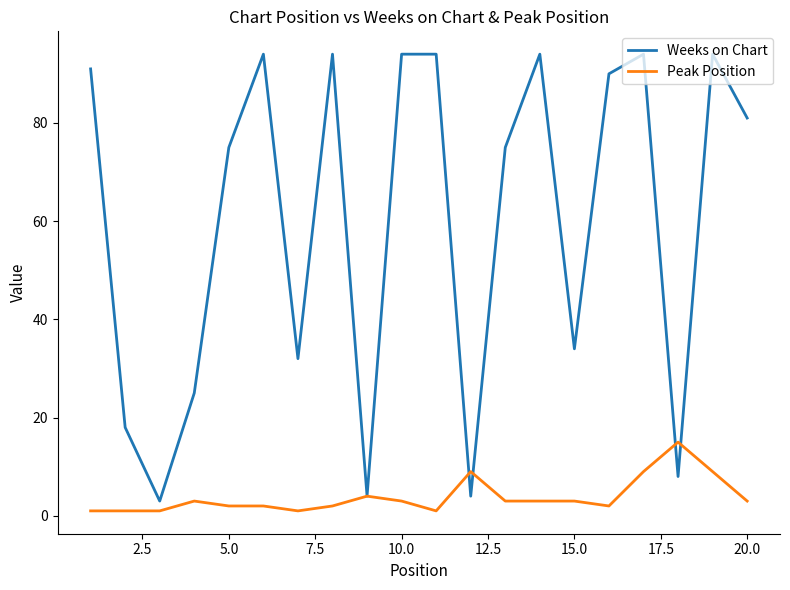

What is the average value of the Weeks on Chart series?

60